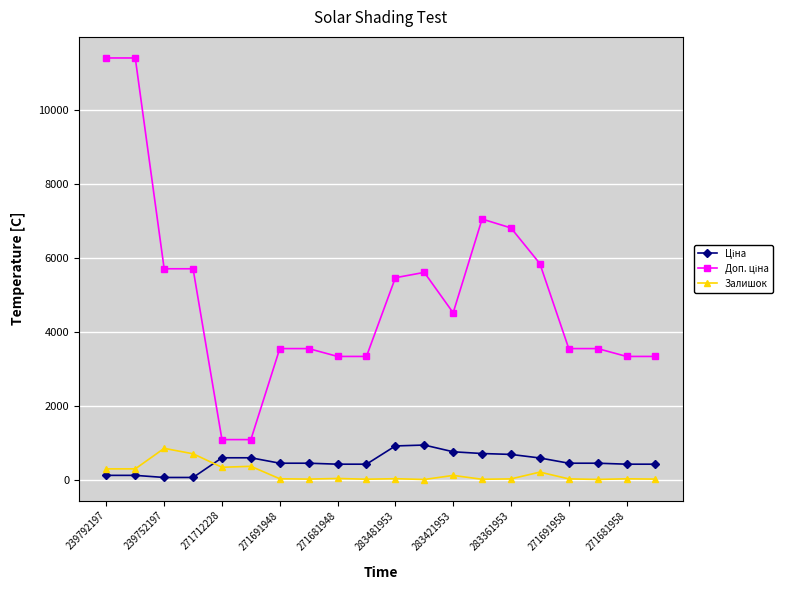

What is the maximum value shown in the chart?

11410.0